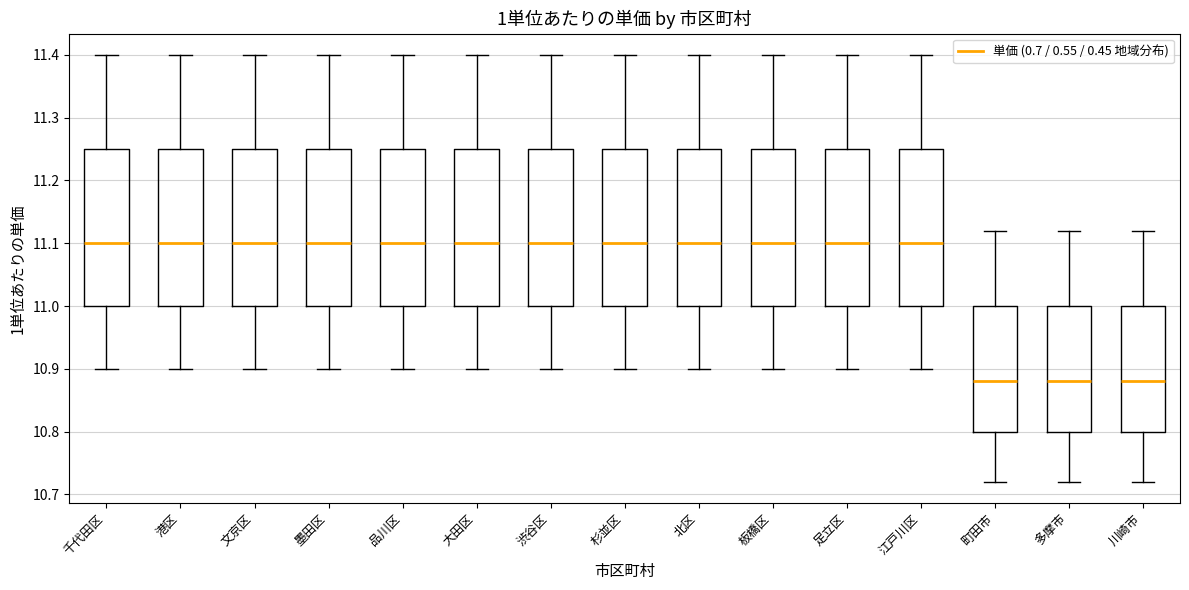

Where does the lower whisker of the box for 渋谷区 end on the y-axis? The values are not printed on the chart, so give them approximately, as read against the axis.

10.90